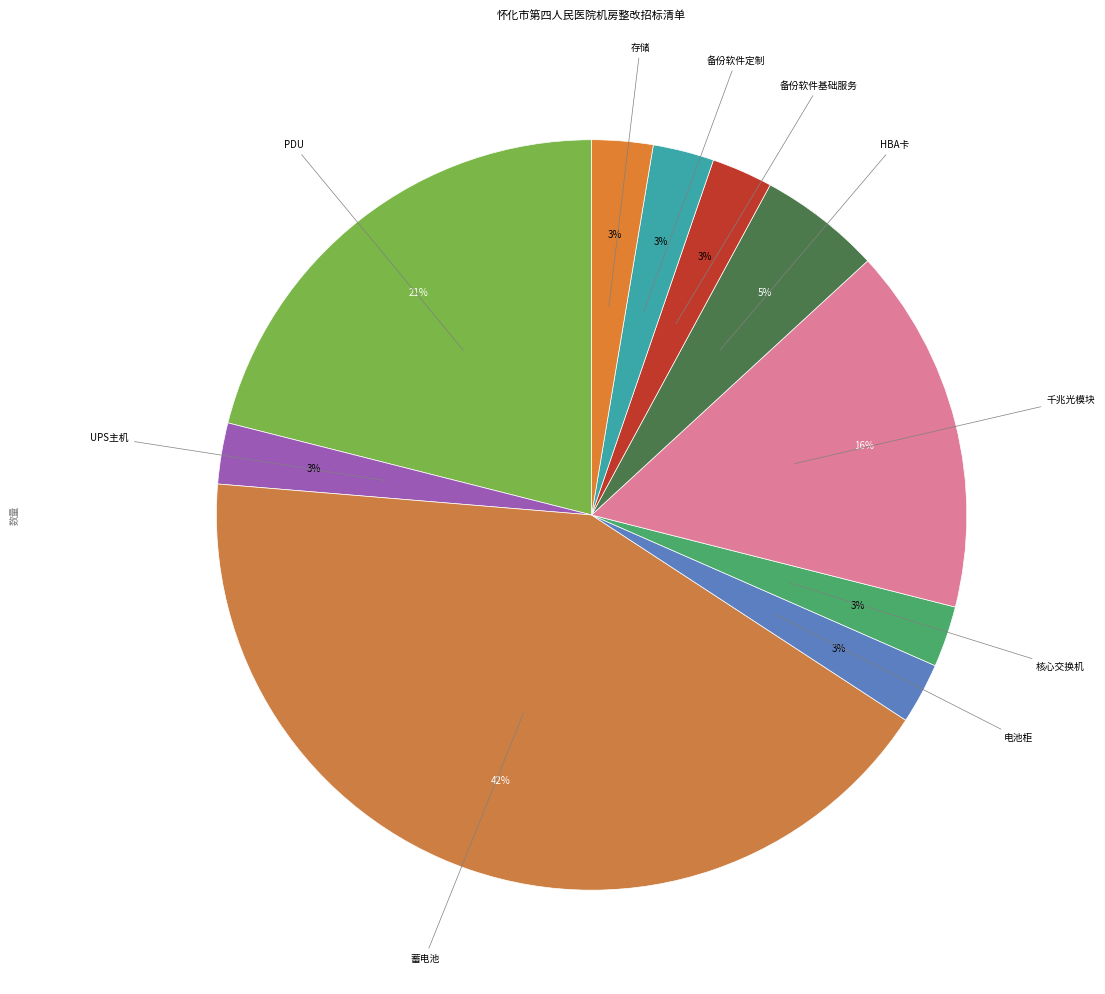

Count the number of slices in the pie.

10